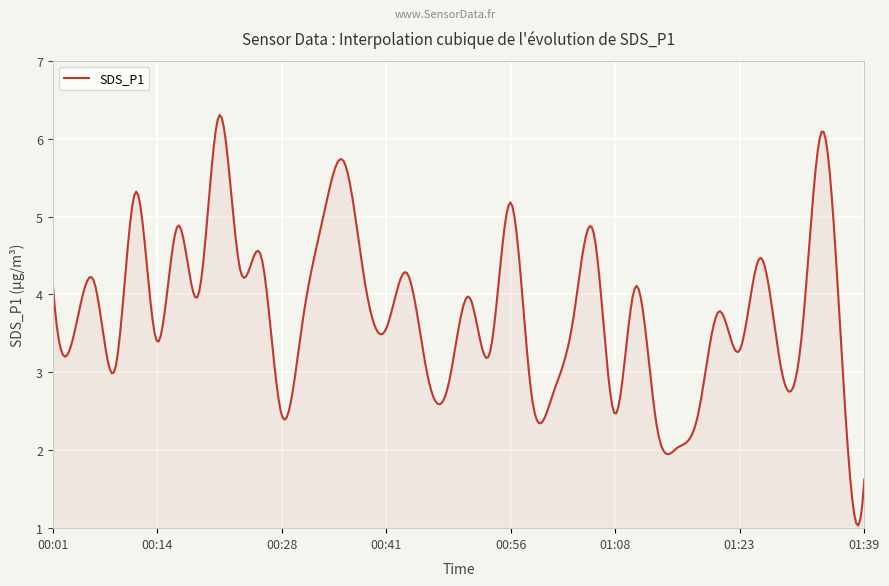

How many series are shown in this chart?

1